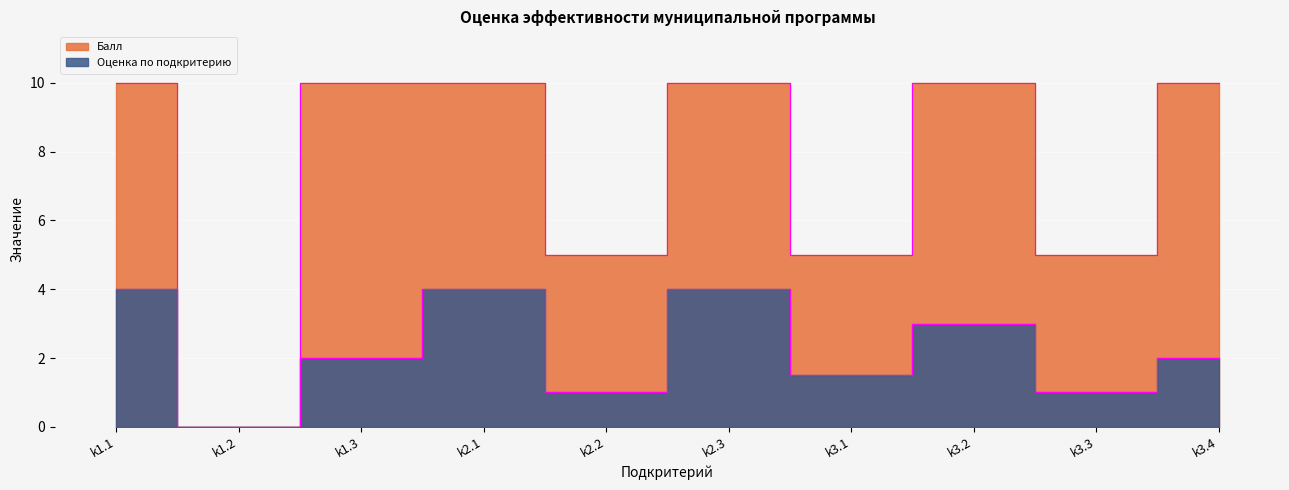

Does the chart display data point markers on the line(s)?

No